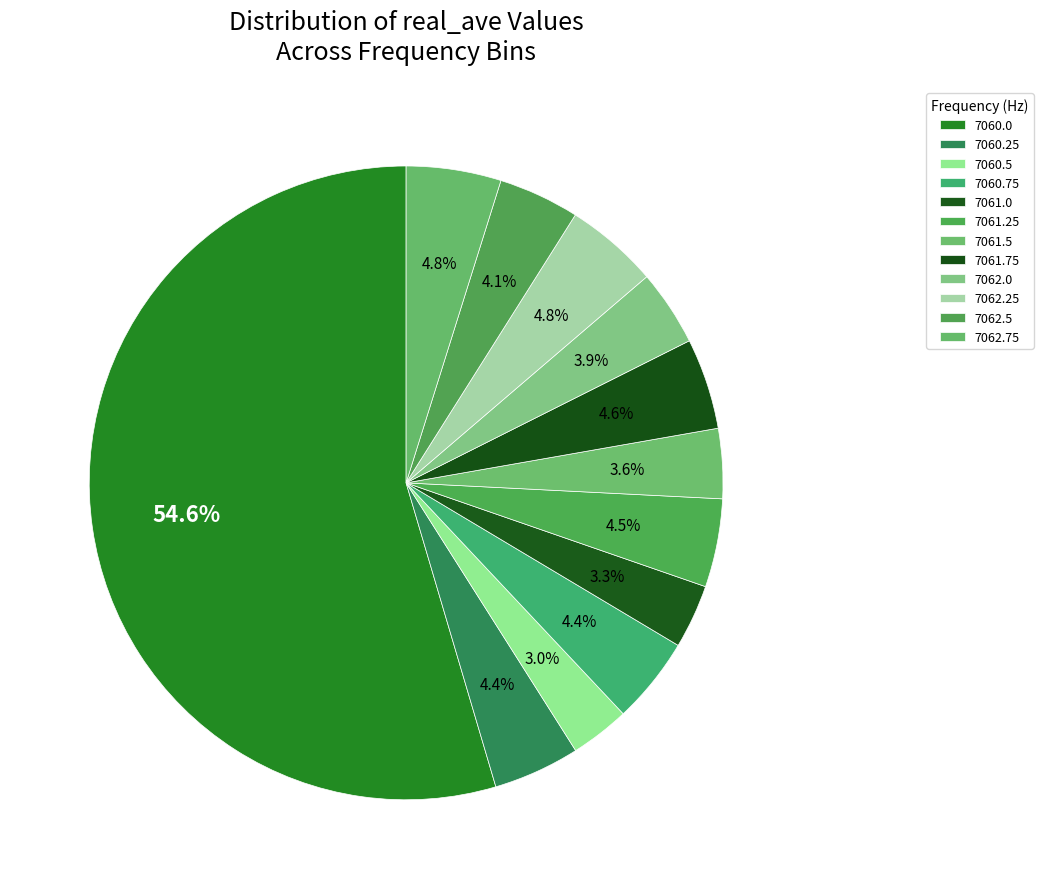

Count the number of slices in the pie.

12